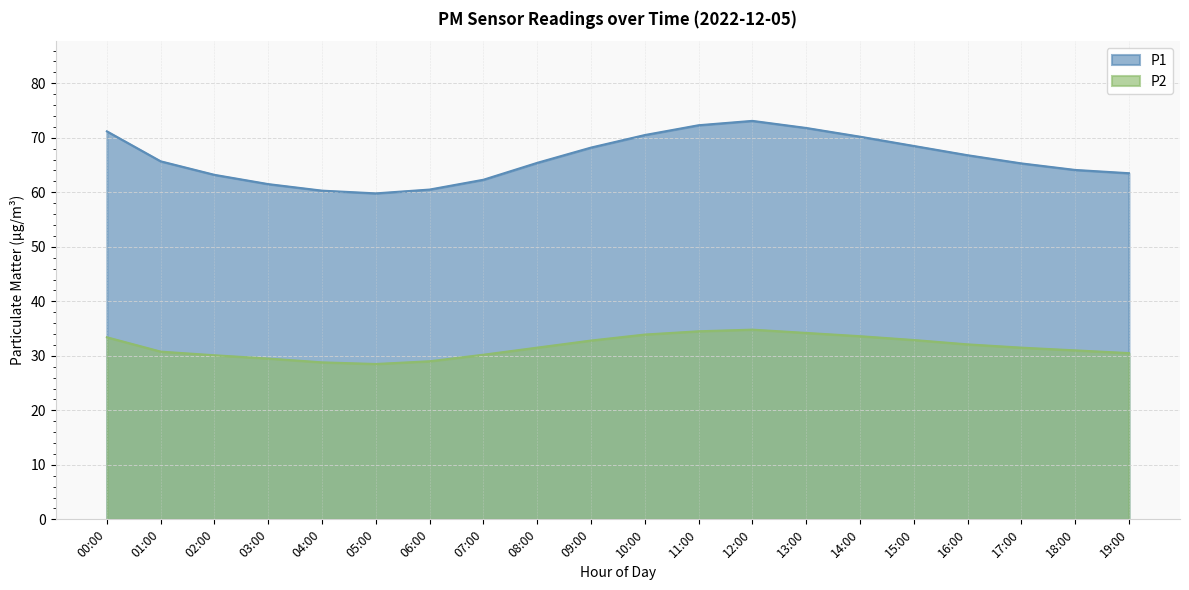

What is the sum of all P2 values?

633.6